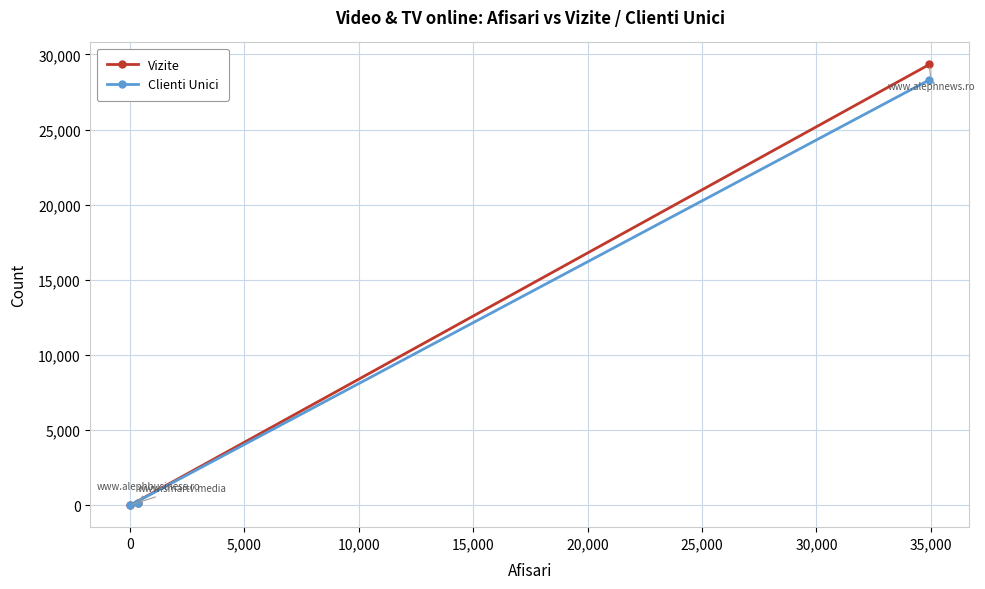

List the series in order of their overall mean, lowest first.

Clienti Unici, Vizite